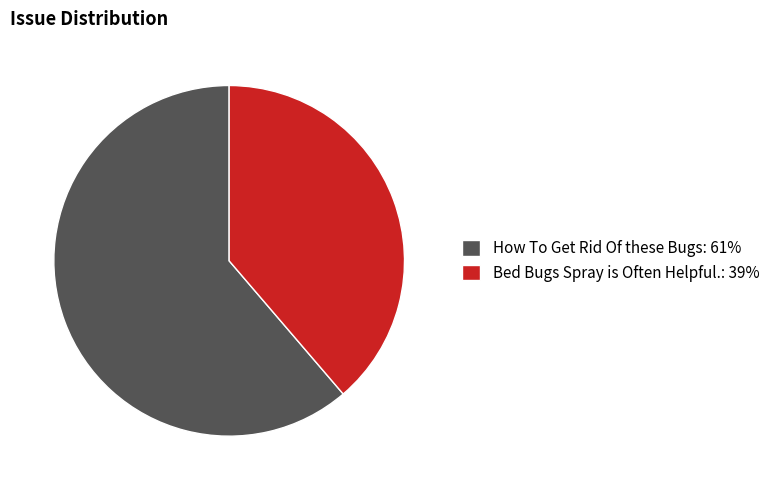

Between Bed Bugs Spray is Often Helpful. and How To Get Rid Of these Bugs, which is larger?

How To Get Rid Of these Bugs